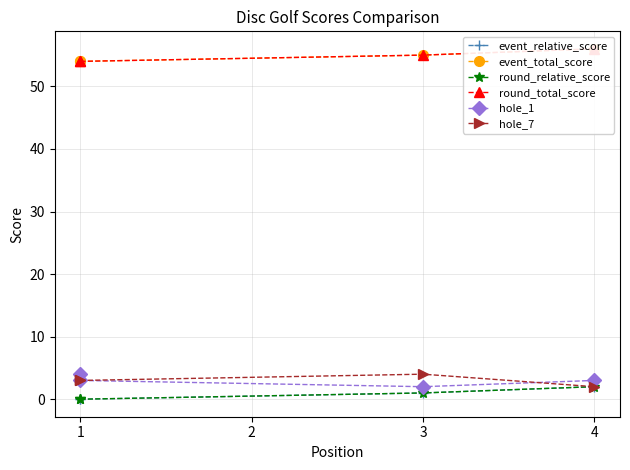

Between 1 and 3, which series saw the biggest shift?

event_relative_score